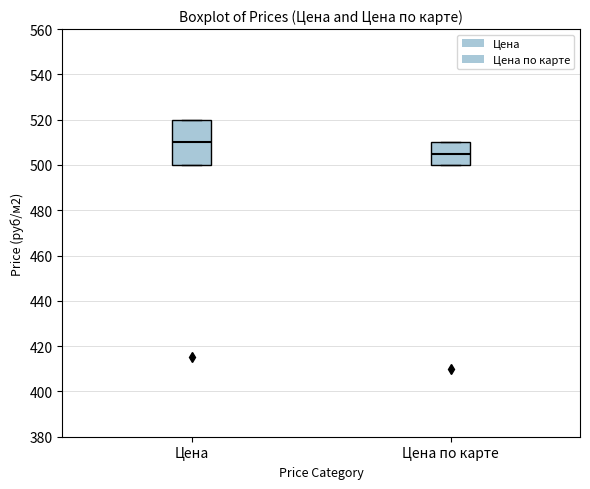

Where is the lower edge of the box for Цена on the y-axis? The values are not printed on the chart, so give them approximately, as read against the axis.

500